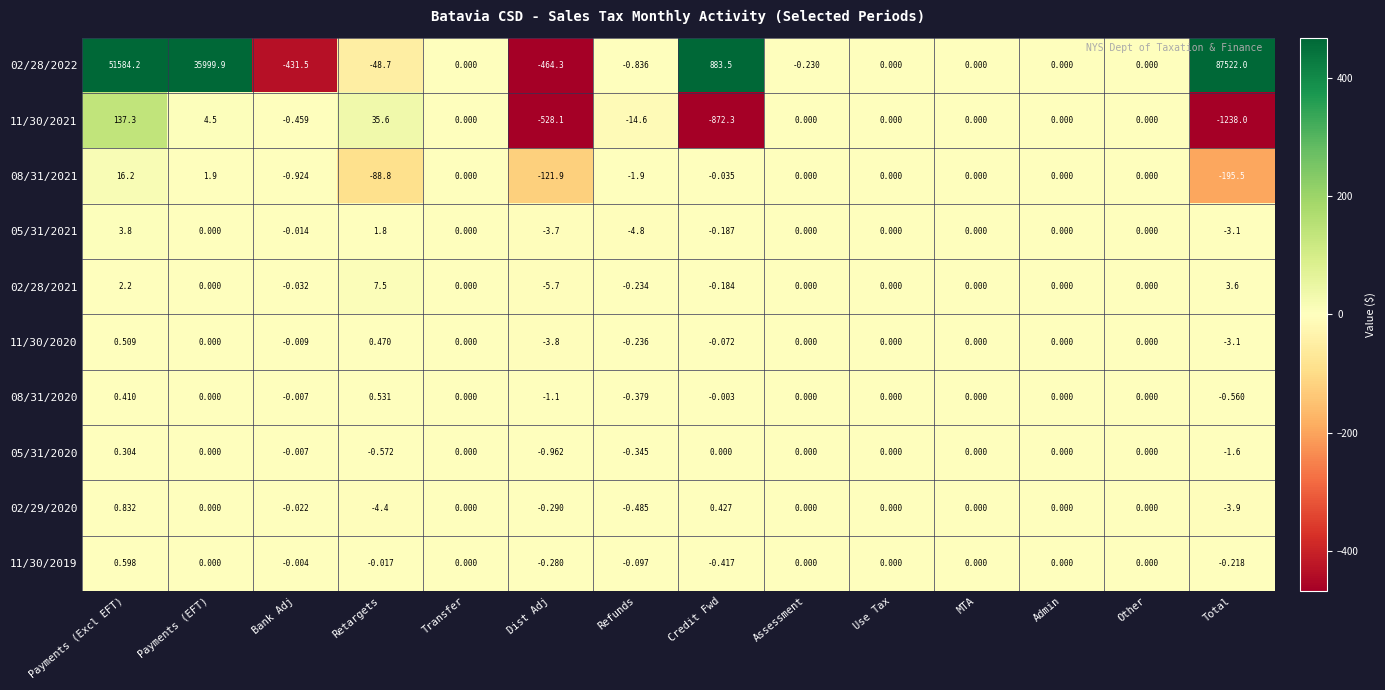

Which label corresponds to the largest value in the chart?

Total